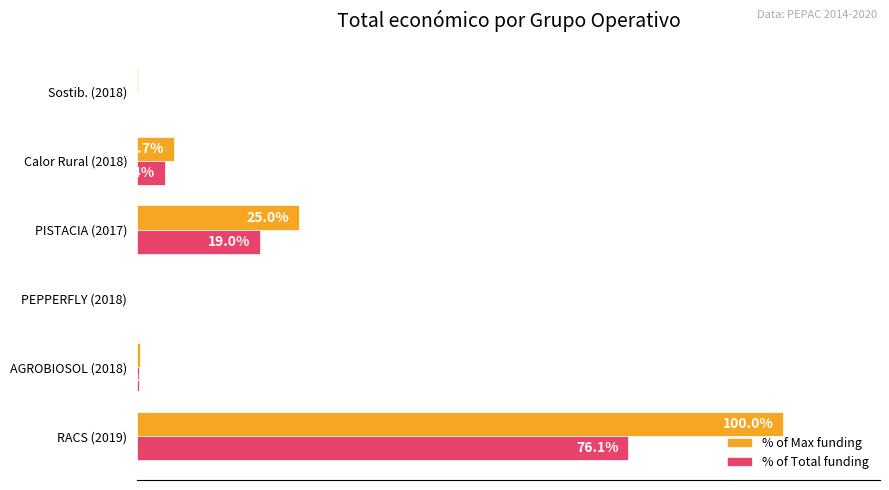

Which series has the largest total across all categories?

% of Max funding